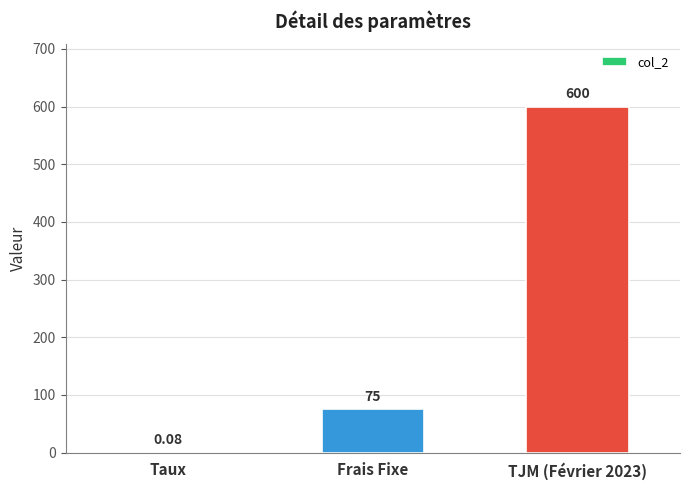

Are the bars horizontal?

No